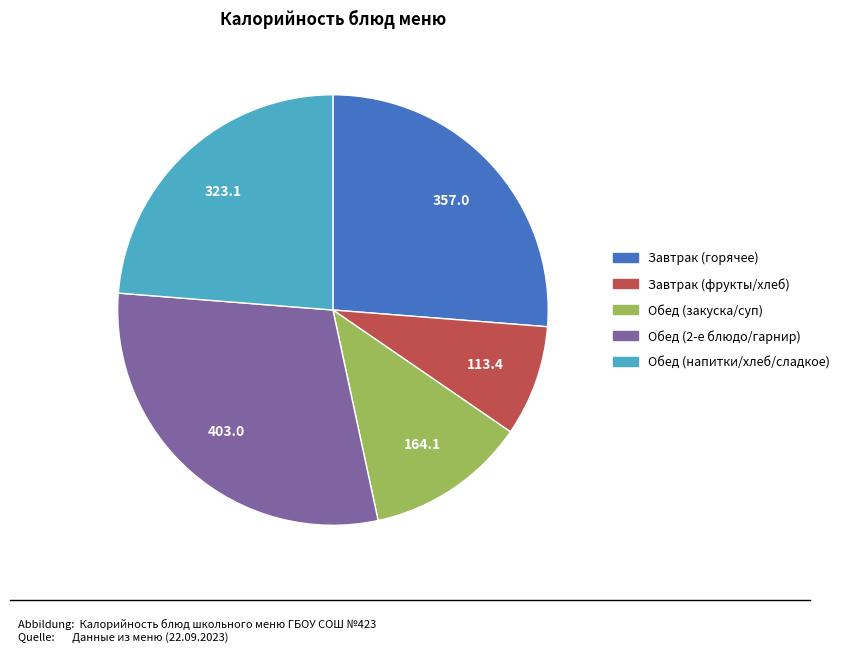

Is there a majority slice in this chart?

No